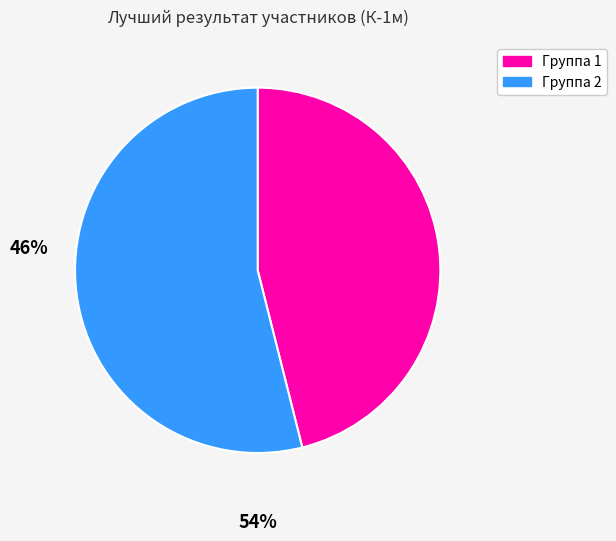

How many segments does this pie chart have?

2